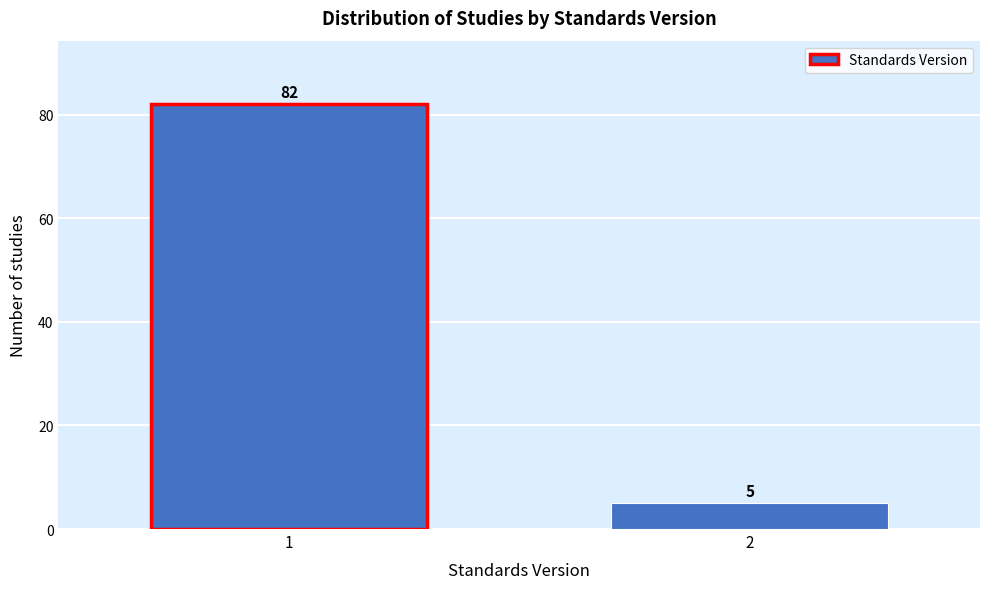

Reading right to left, what are all the values shown in this chart?

5	82